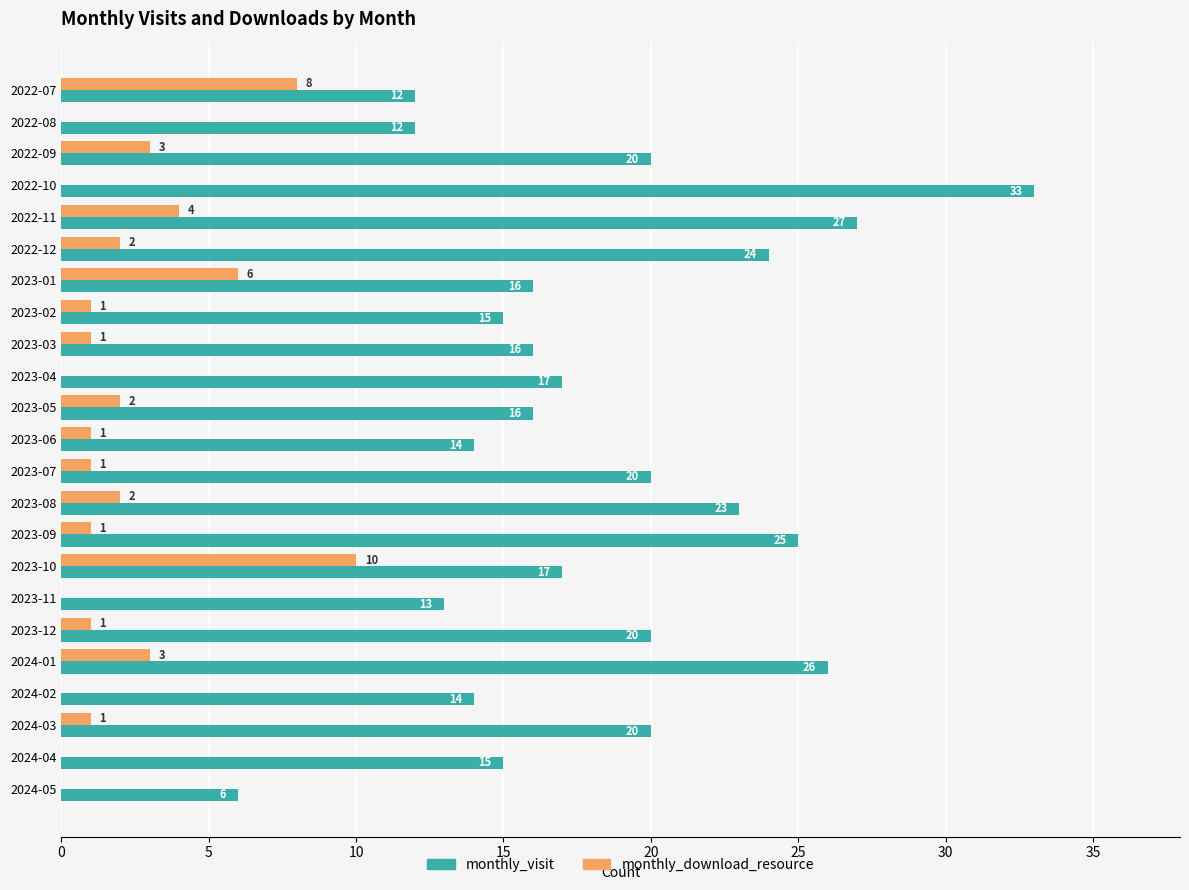

True or false: monthly_visit has a value of 15 at 2024-01.

False